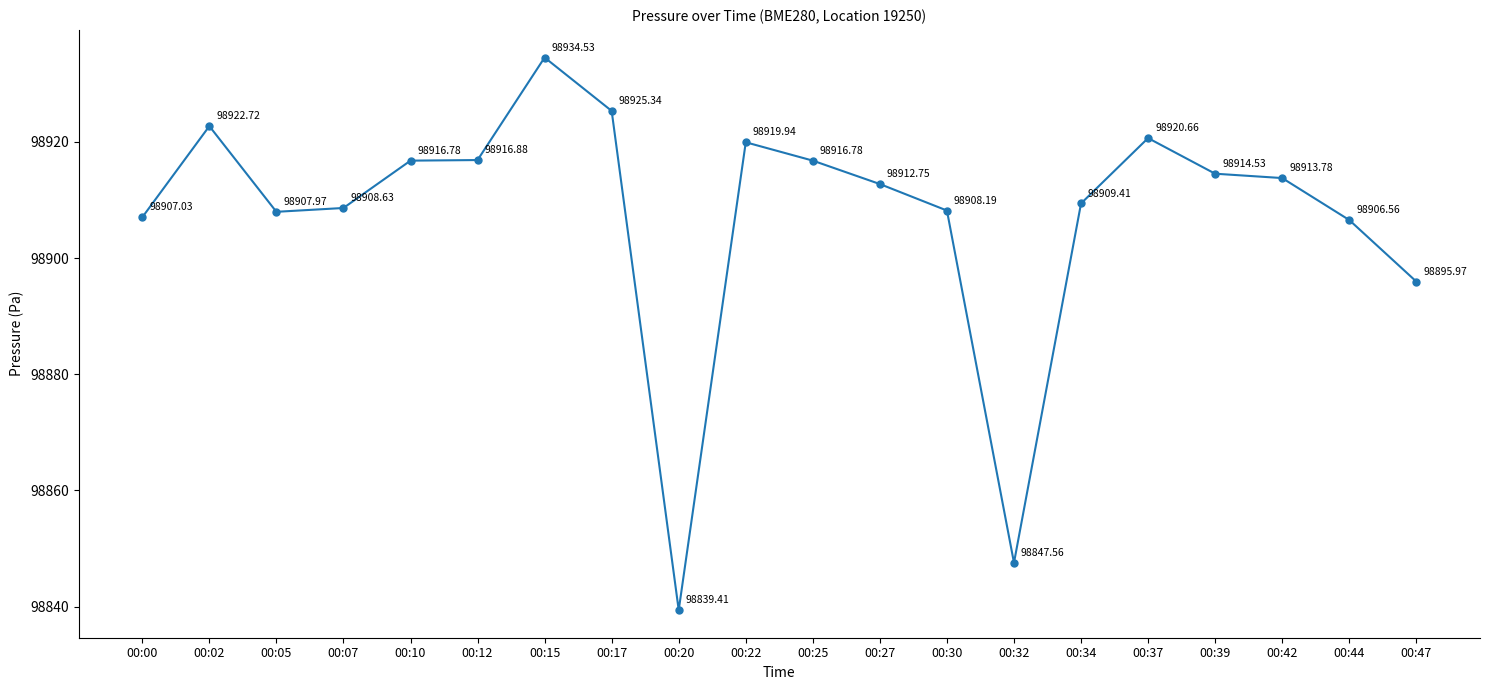

True or false: the data shows 98907.0 at 00:00.

True